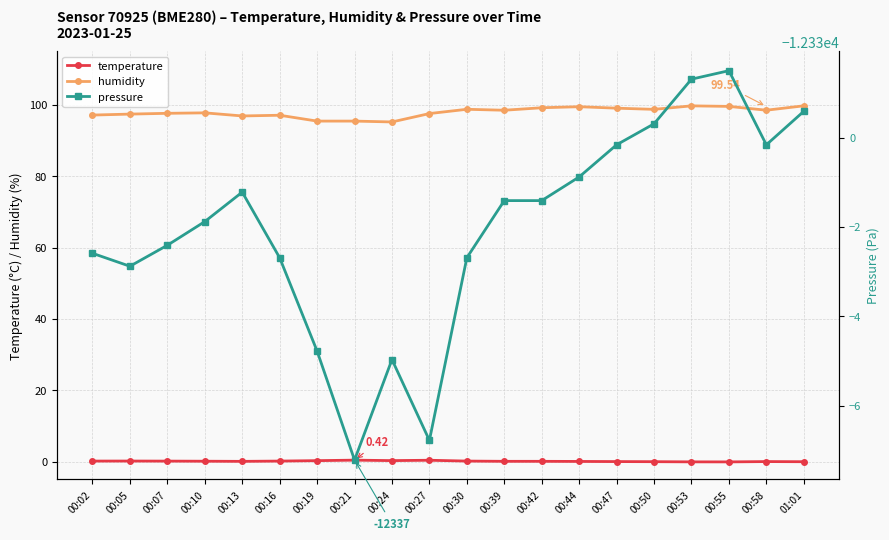

What is the difference between the maximum and minimum values in the pressure series?

8.7